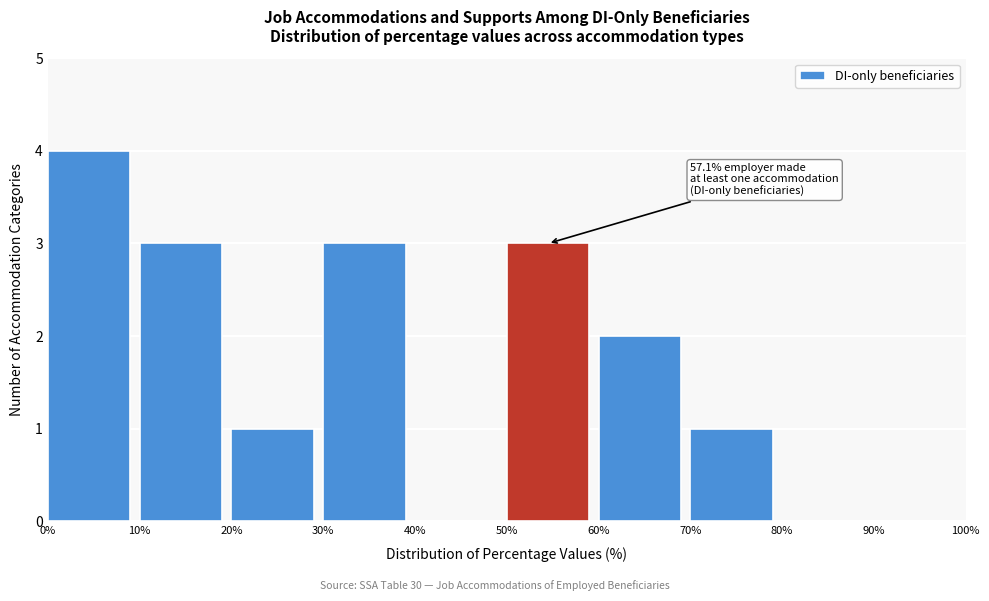

Over which range of the x-axis is the bar tallest?

0% to 10%